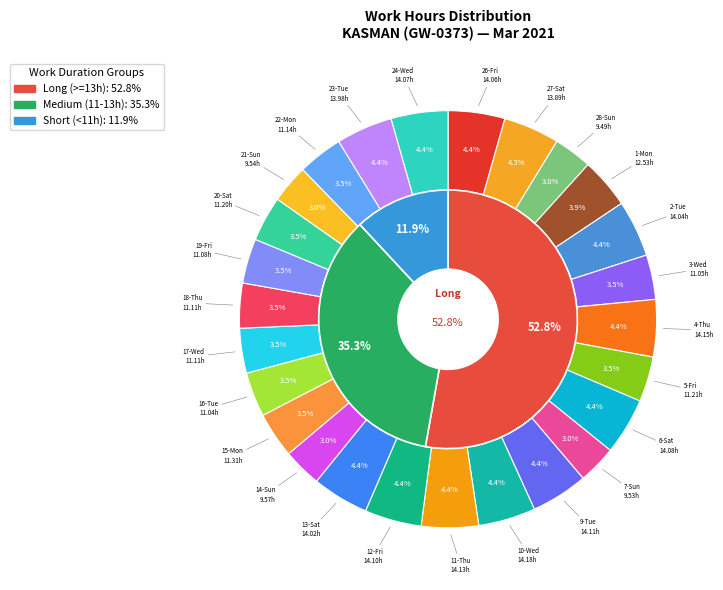

Is it true that 28-Sun is 14% of the pie?

False